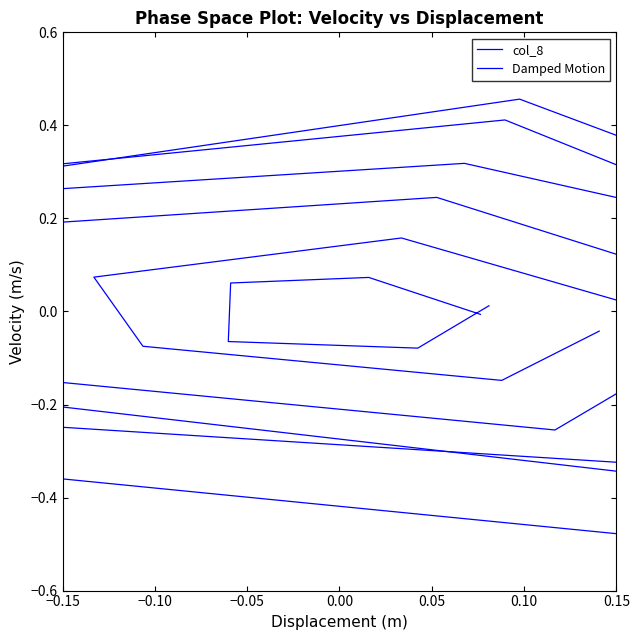

How many lines are shown in the chart?

1